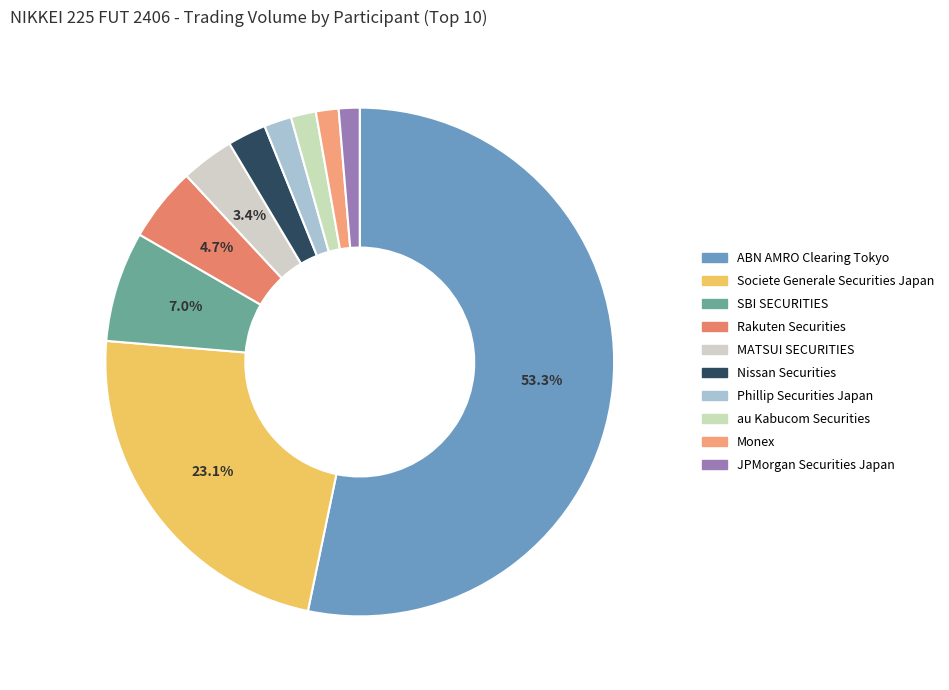

Is it true that Societe Generale Securities Japan is 37% of the pie?

False